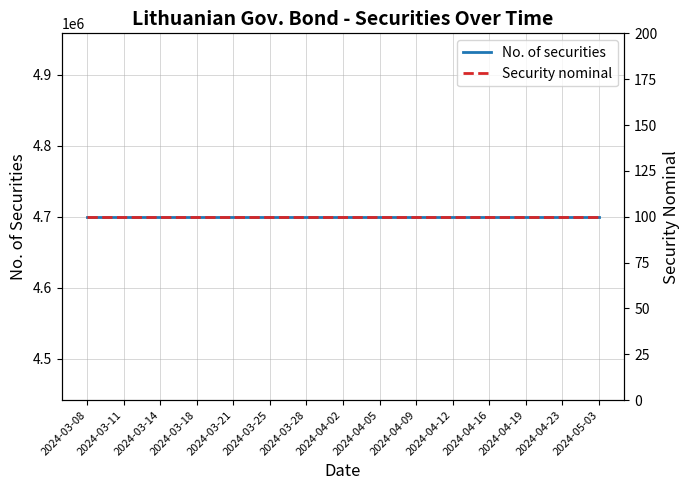

What is the greatest value displayed?

4700000